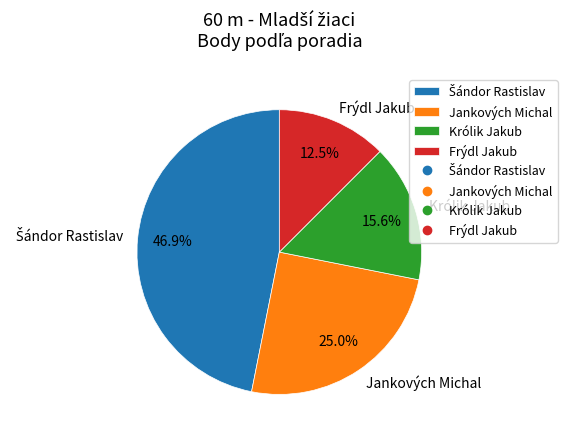

Which category has the smallest portion of the pie?

Frýdl Jakub